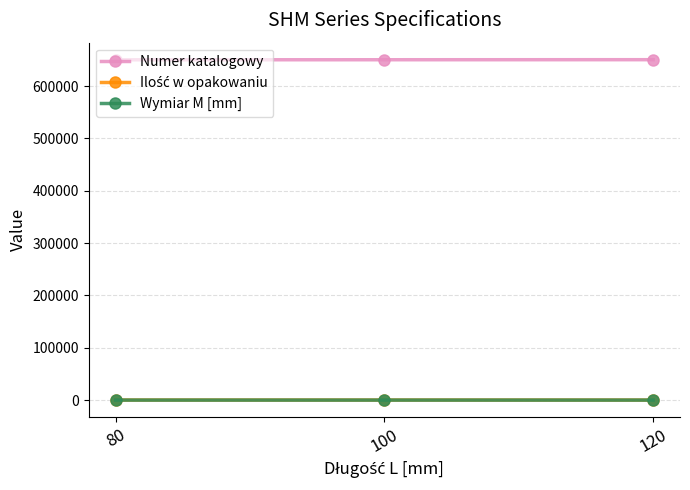

What is the value of the Wymiar M [mm] point at the 2nd from the left?

8